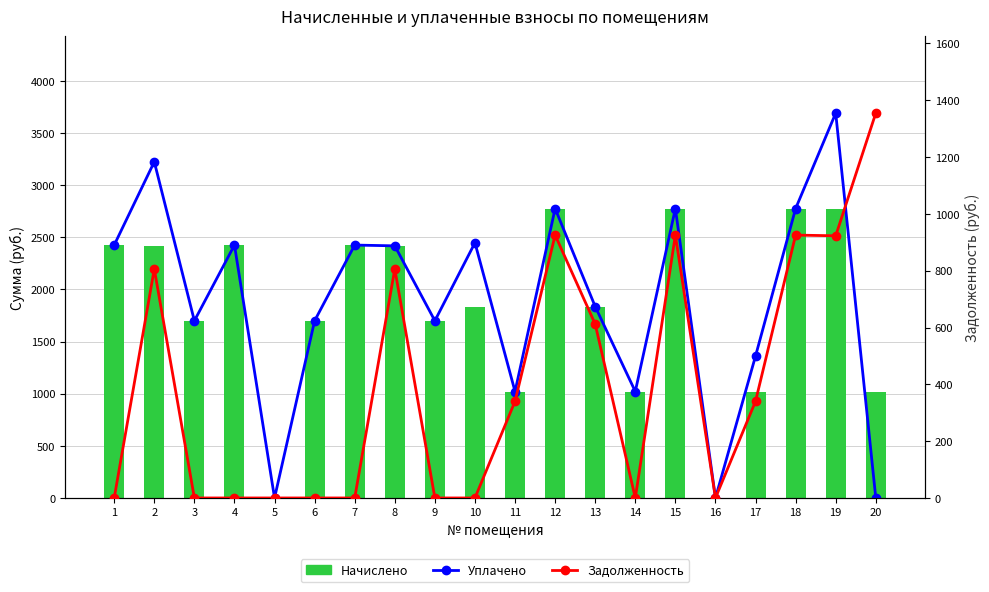

Which series changed the most between 2 and 15?

Уплачено